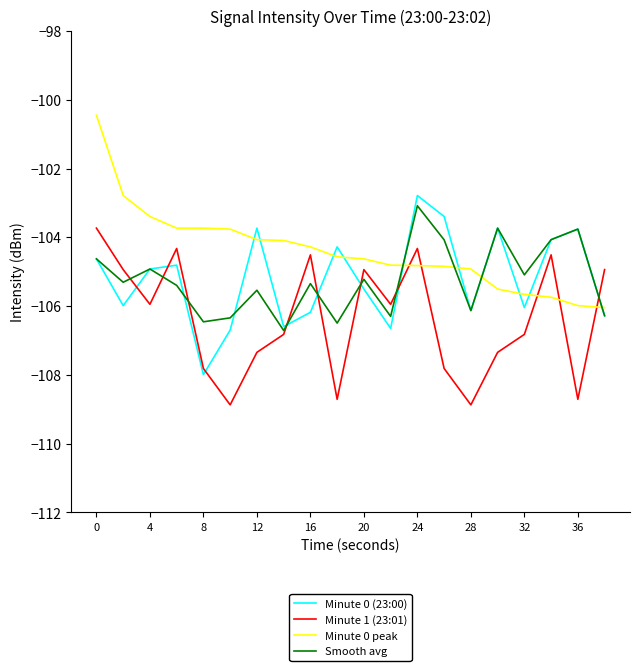

In Minute 0 (23:00), how many points are higher than both neighbors (excluding endpoints)?

6